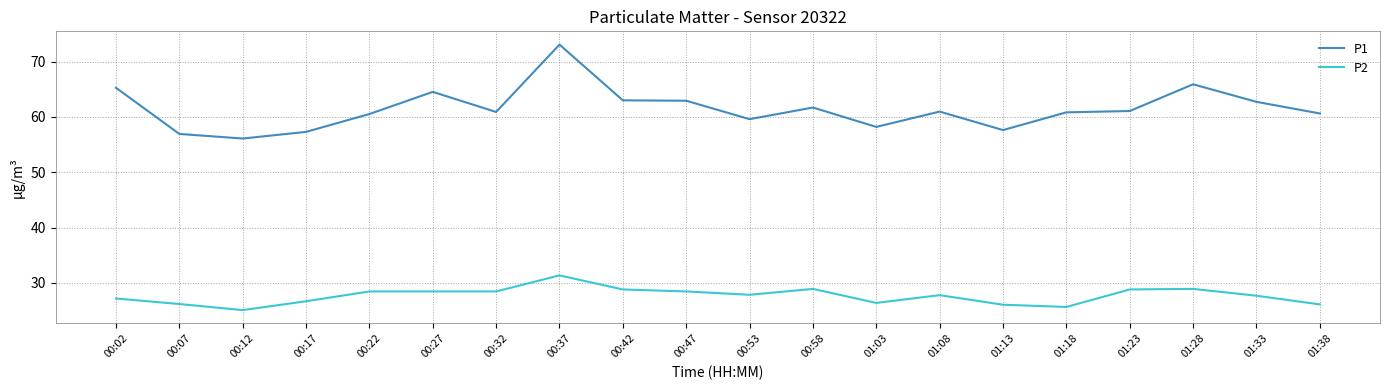

Rank the series by their maximum value, from lowest to highest.

P2, P1